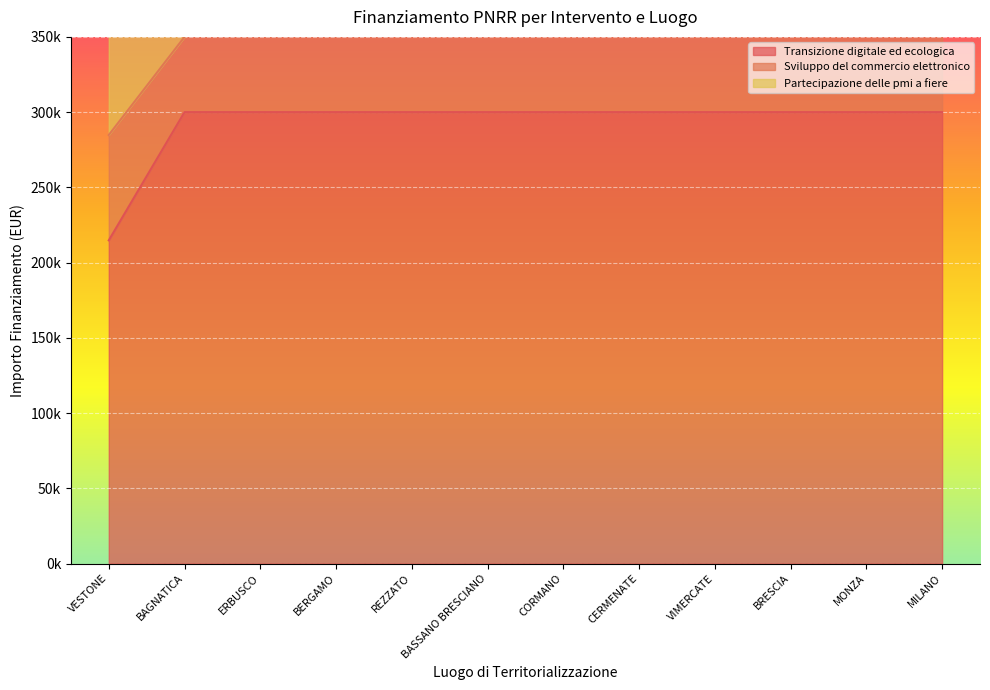

True or false: Sviluppo del commercio elettronico has a value of 600000 at BASSANO BRESCIANO.

True